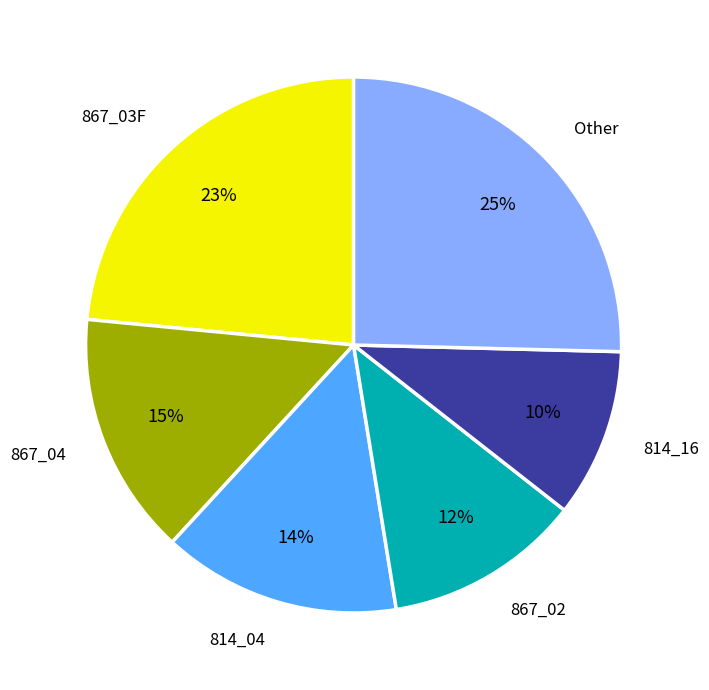

To the nearest percent, what is the difference between the largest and smallest slice percentages?

15%